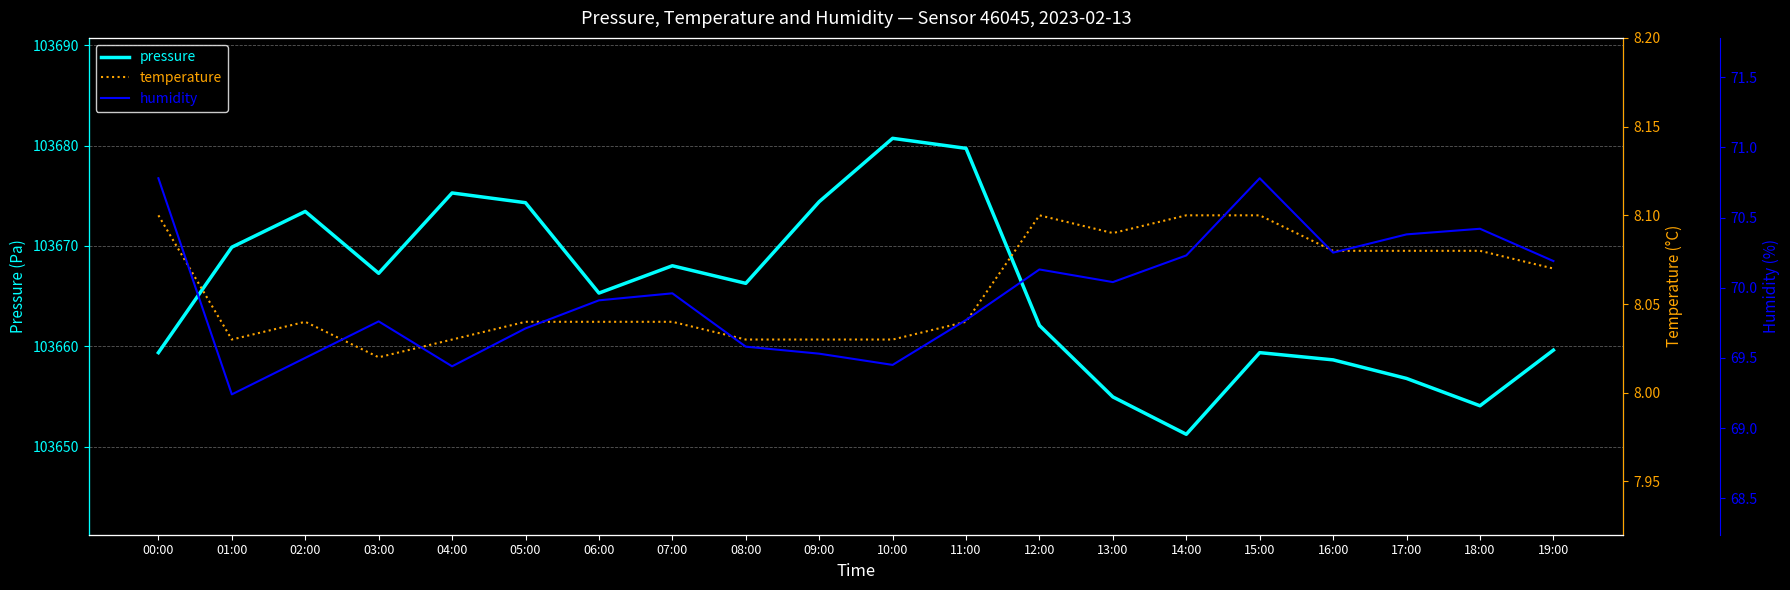

Which series has the widest spread of values?

pressure